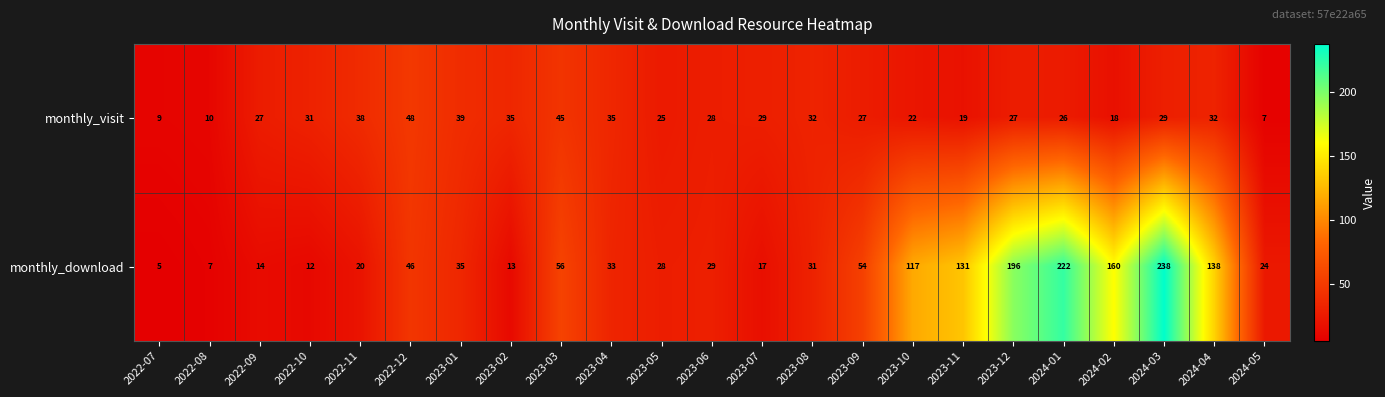

List the series in order of their peak value, lowest first.

monthly_visit, monthly_download